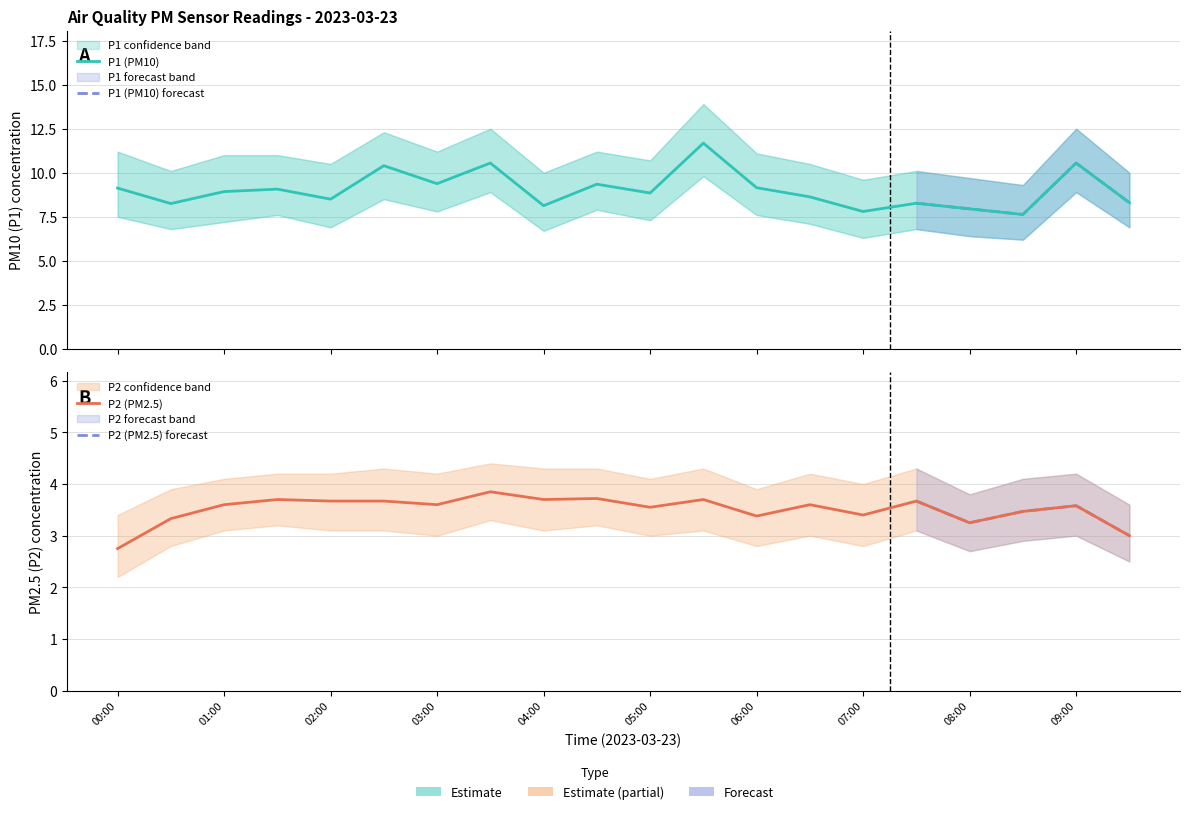

What is the total value across all series at 04:30?

13.1